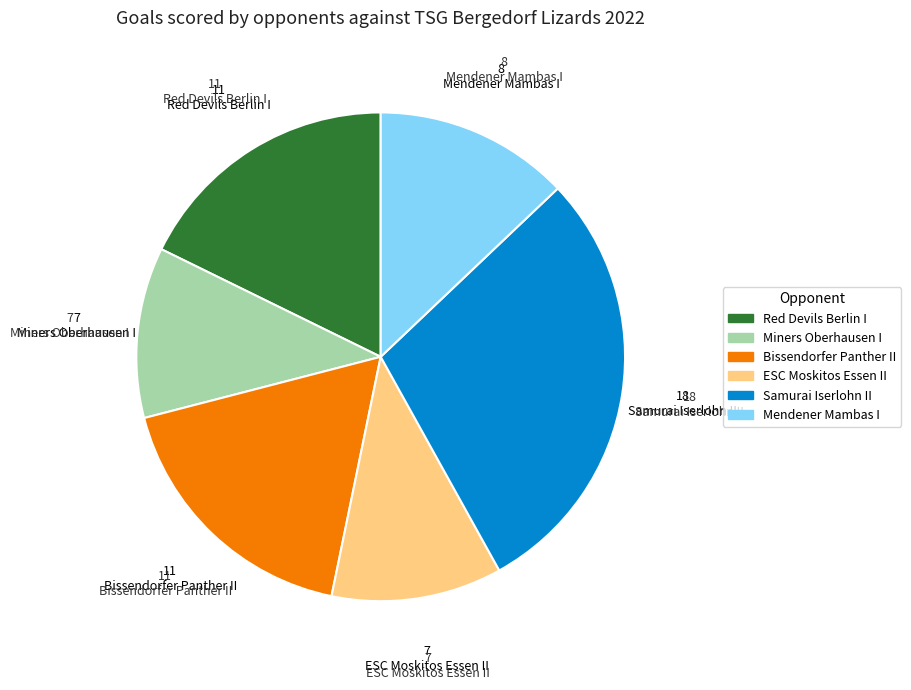

What is the ratio of the value at Miners Oberhausen I to the value at Samurai Iserlohn II?

0.4